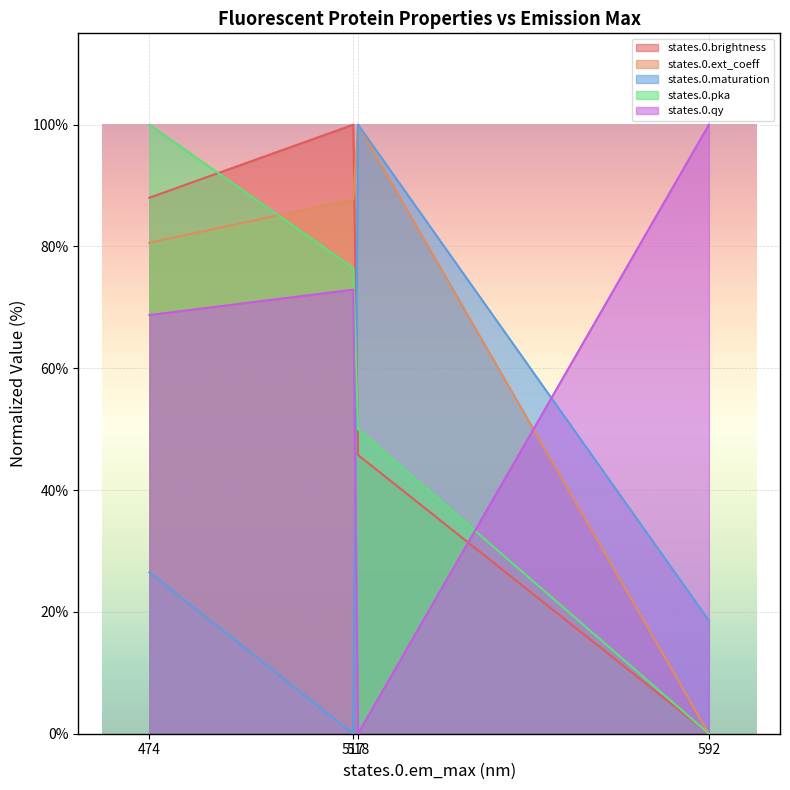

Which series has the largest total across all categories?

states.0.ext_coeff